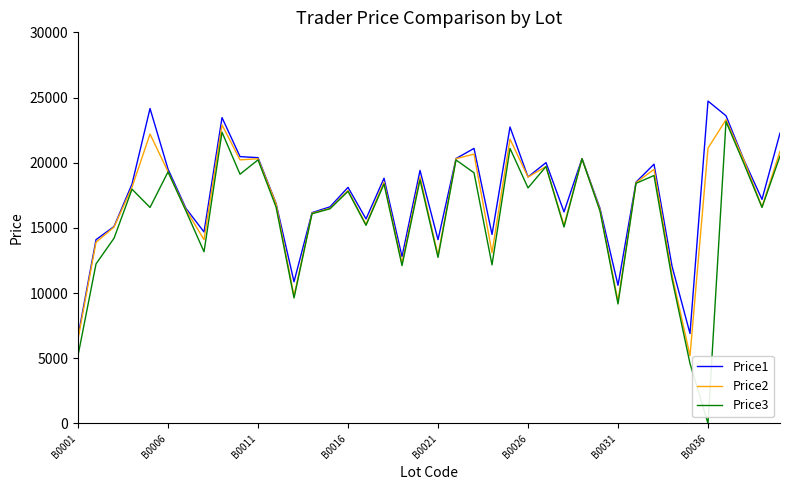

What is the maximum value shown in the chart?

24728